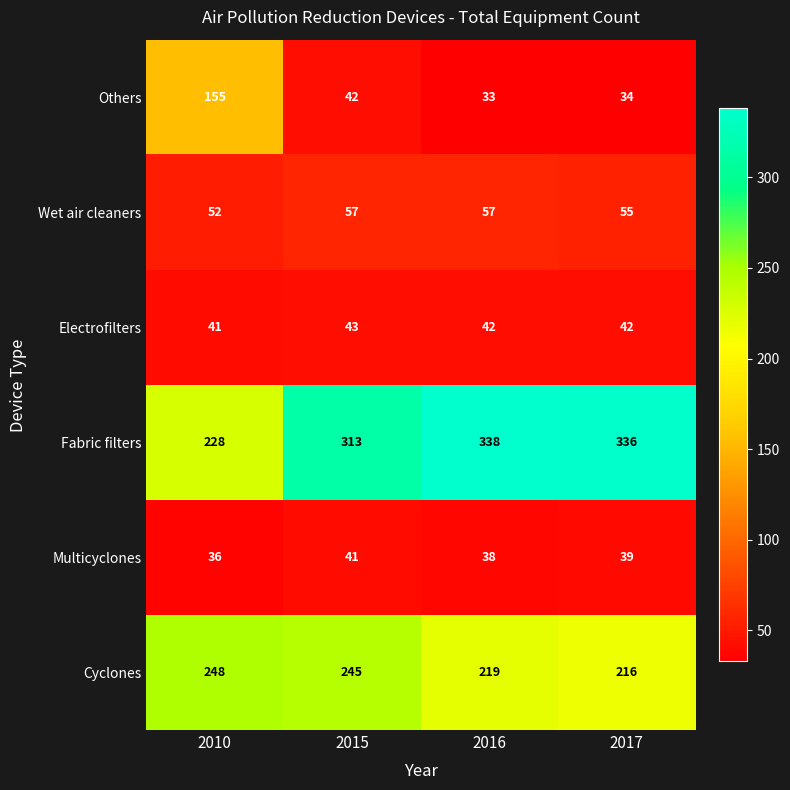

The Fabric filters series shows 572 at 2016. True or false?

False